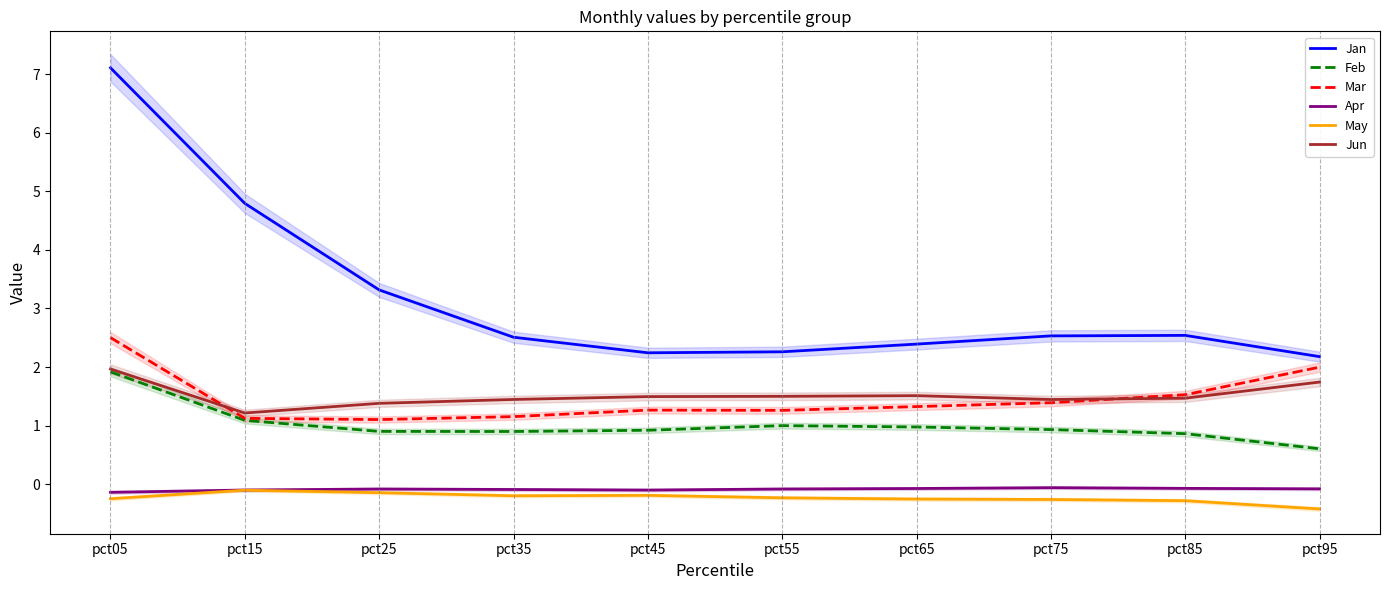

What is the difference between the maximum and minimum values in the Mar series?

1.4